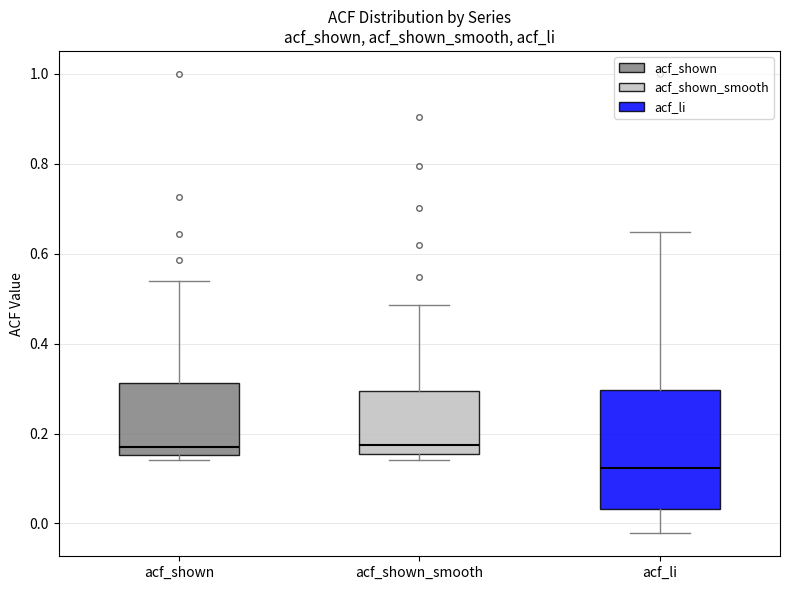

Reading left to right, transcribe this box plot: for each box, give where its median line is, the range the box spans, and where its two whiskers end, as read against the y-axis. The values are not printed on the chart, so give them approximately, as read against the axis.

acf_shown: median 0.16 (just above the box's lower edge), box 0.16 to 0.32, whiskers 0.14 to 0.54
acf_shown_smooth: median 0.18, box 0.16 to 0.30, whiskers 0.14 to 0.48
acf_li: median 0.12, box 0.04 to 0.30, whiskers -0.02 to 0.64